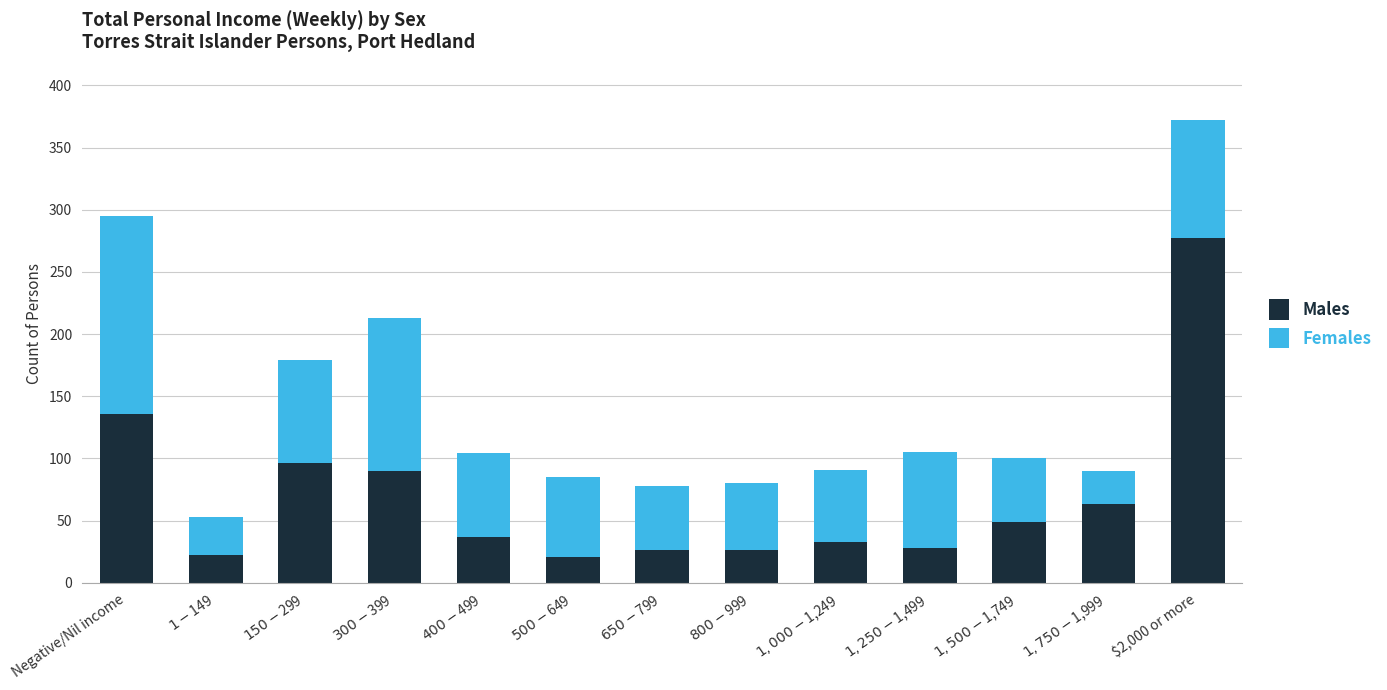

What is the average value of the Males series?

70